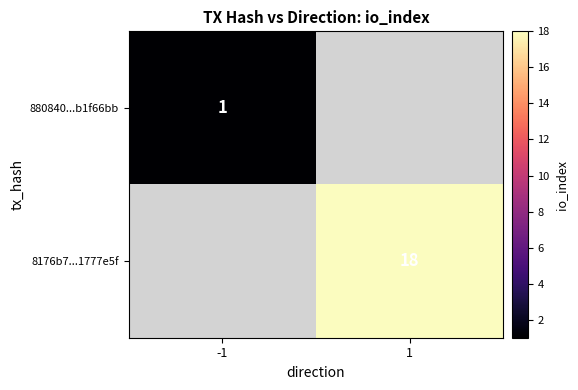

True or false: 8176b7...1777e5f has a value of 18 at 1.

True